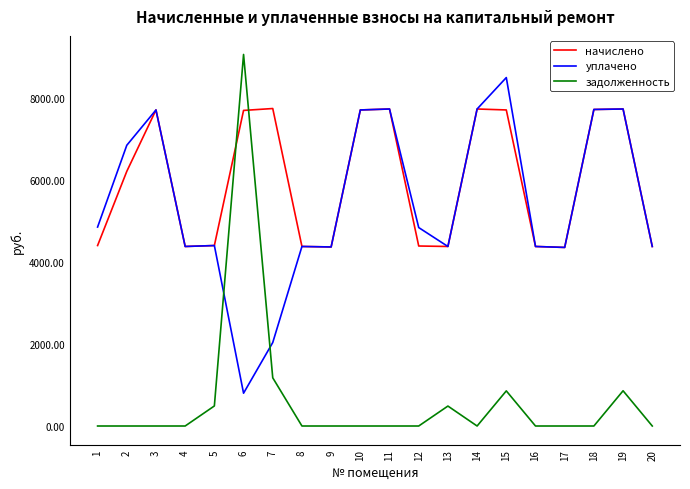

True or false: задолженность and уплачено intersect in this chart.

True